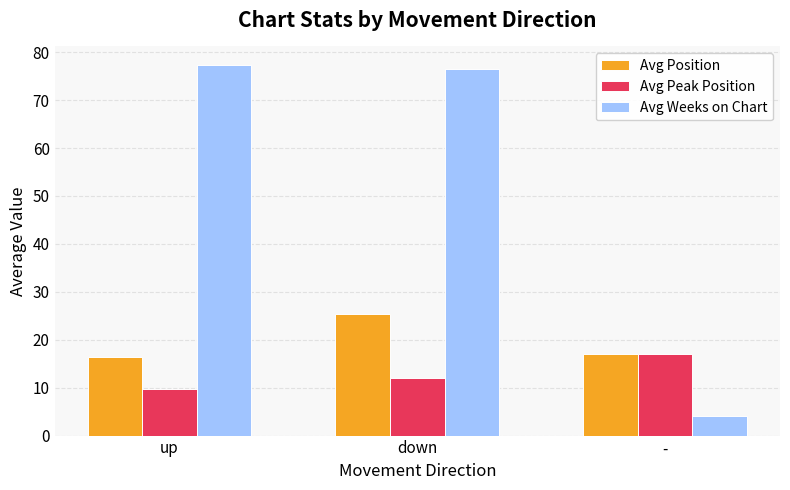

What value does the Avg Position series have at -?

17.0